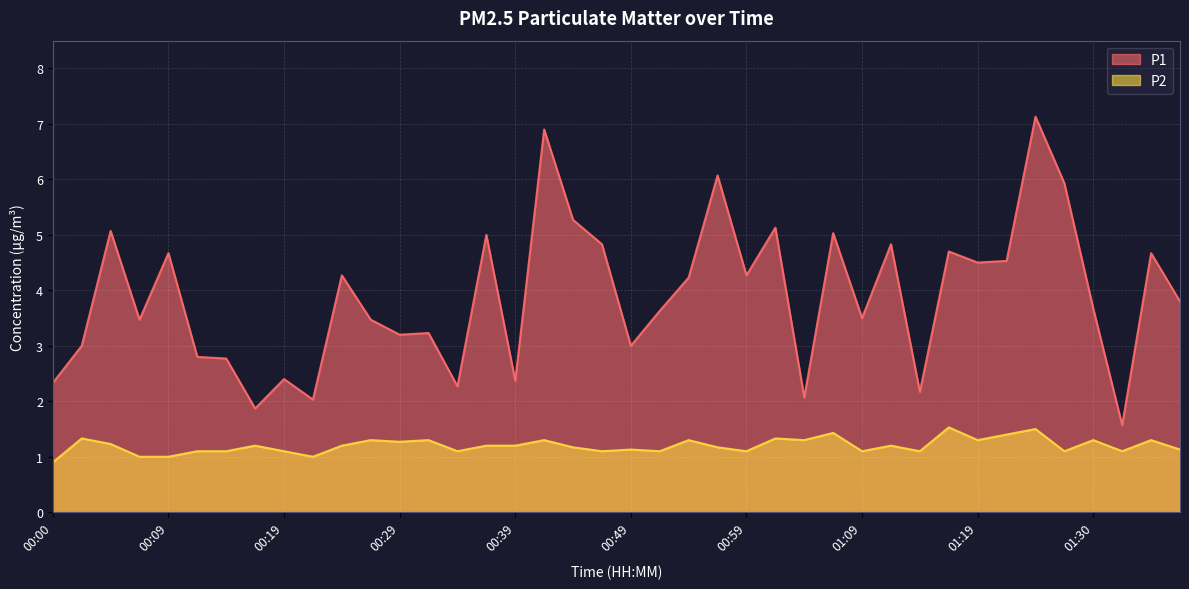

Between 00:34 and 01:37, which series saw the biggest shift?

P1